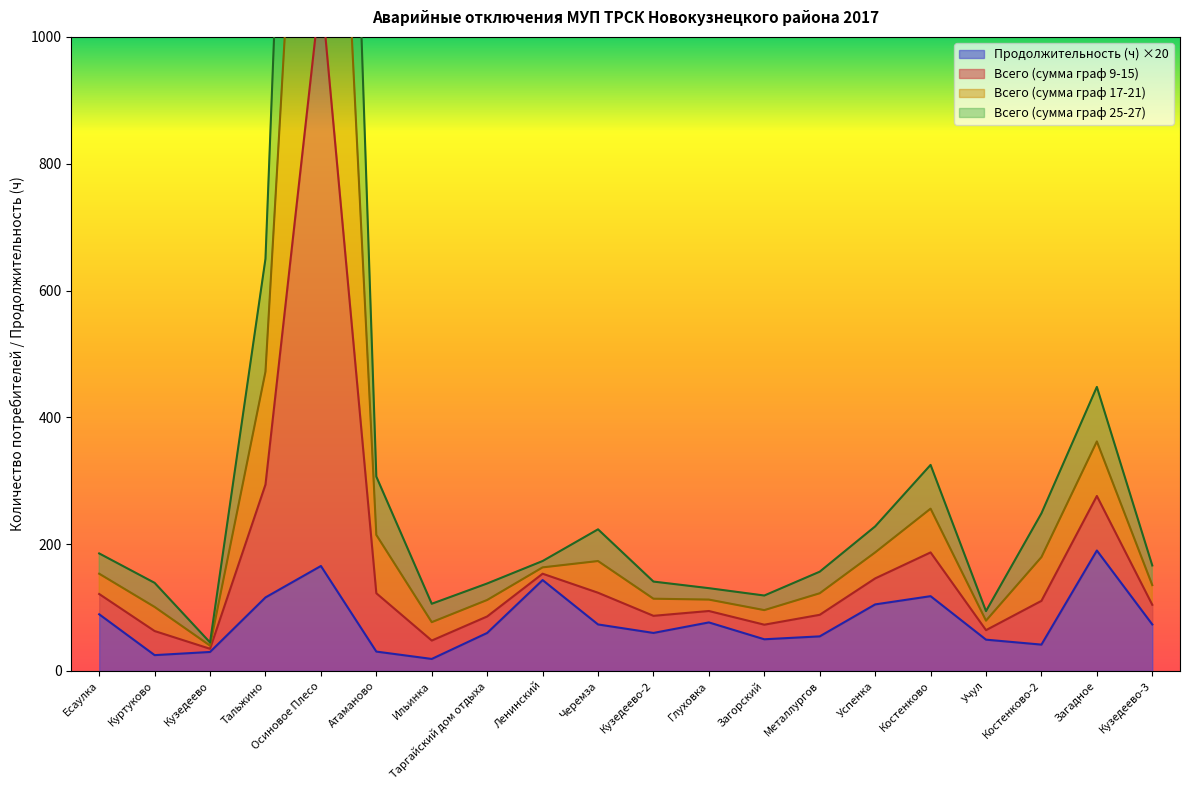

How many interior local peaks does the Всего (сумма граф 17-21) series have?

4